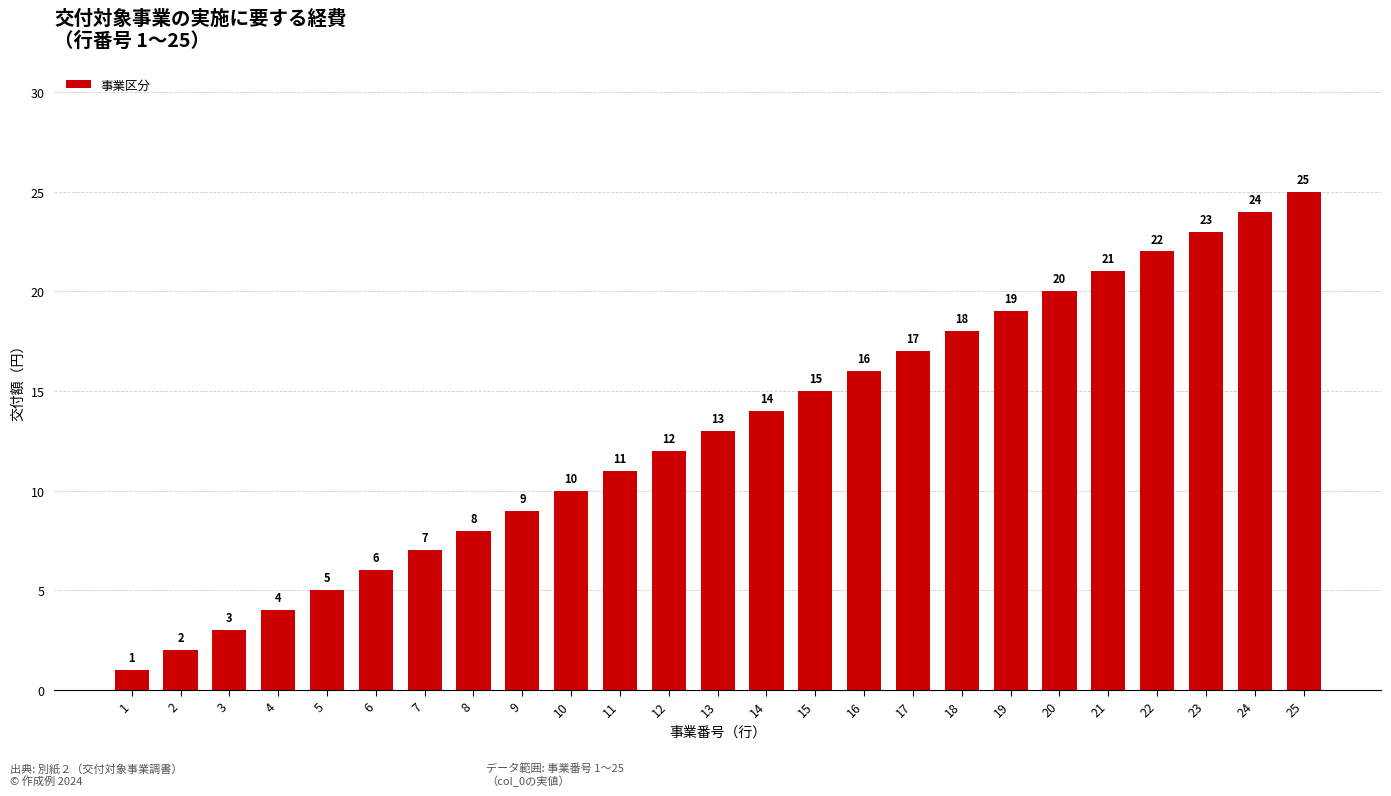

What is the value of the 19th bar from the left?

19